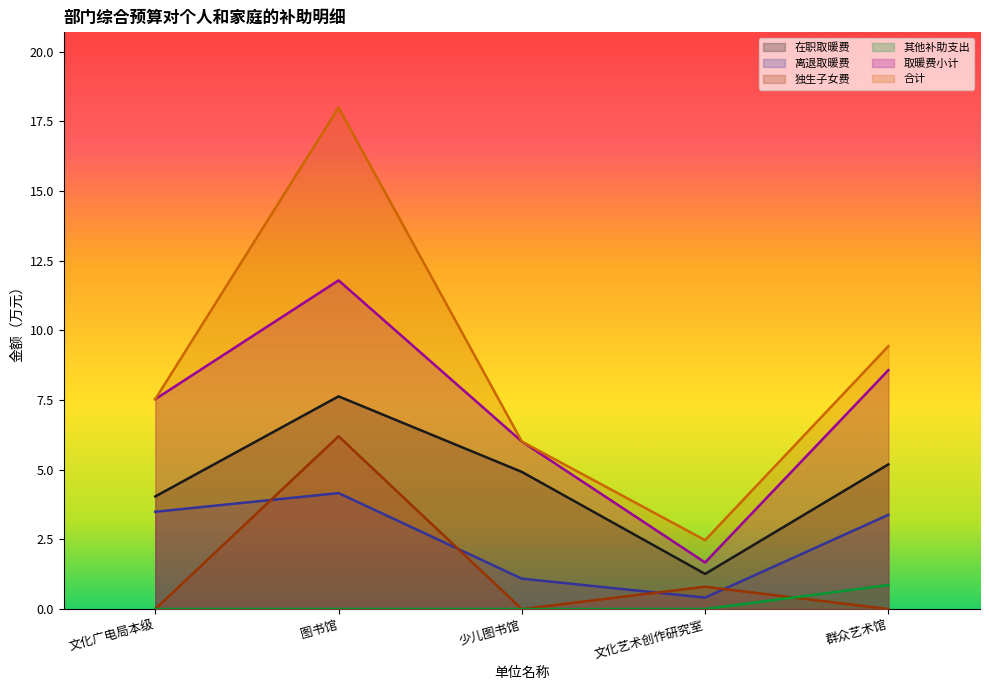

What is the difference between the second highest and second lowest values in the 独生子女费 series?

0.8